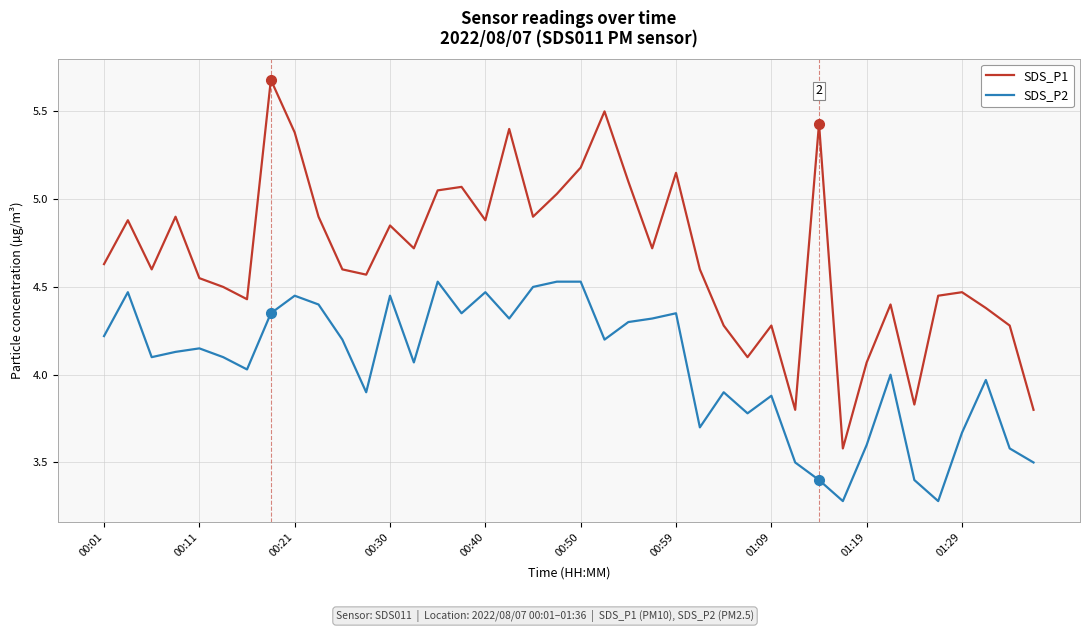

True or false: SDS_P2 has more than 0 interior local peaks.

True